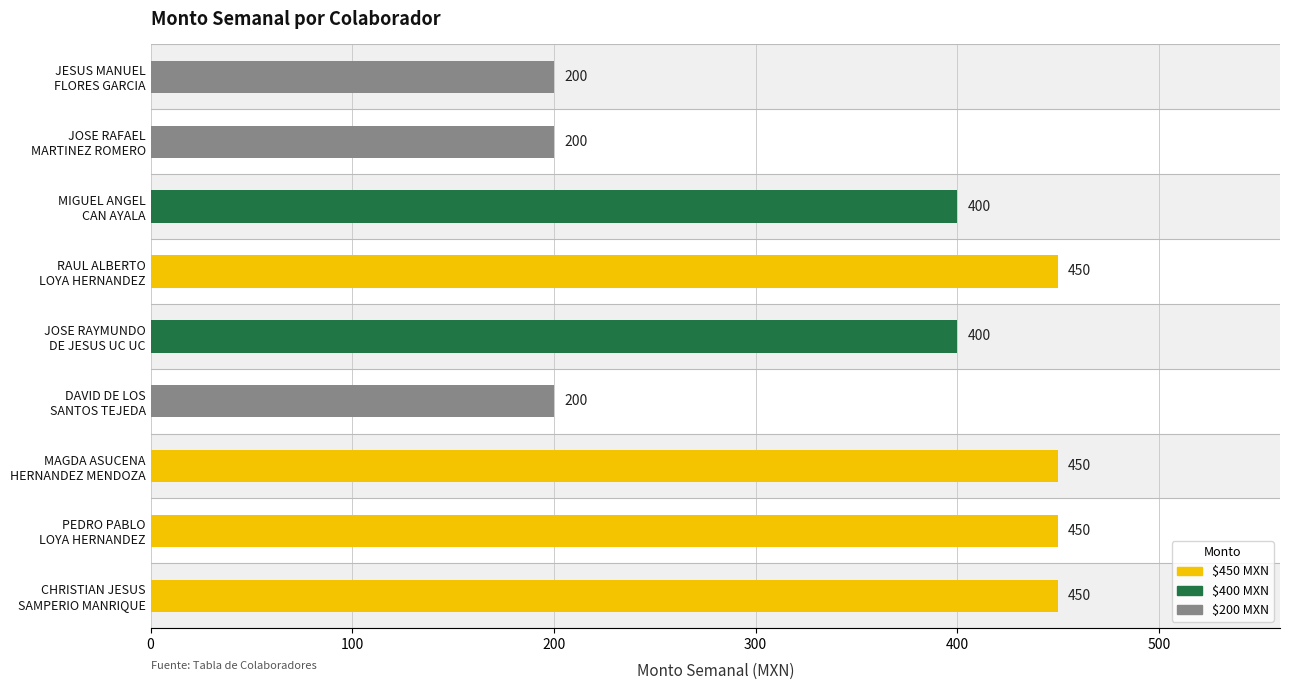

What is the difference between the maximum and minimum values?

250